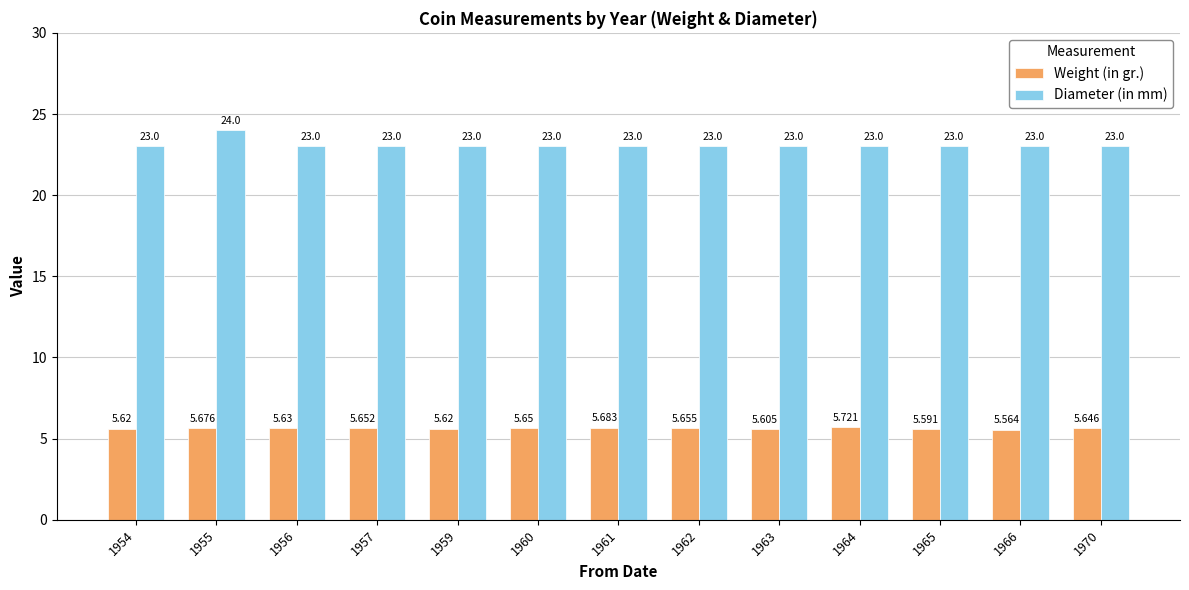

True or false: Weight (in gr.) has a value of 3.7 at 1954.

False